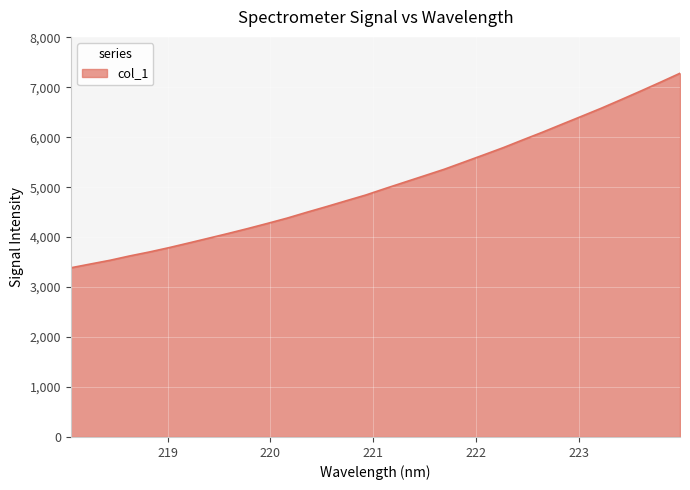

What is the smallest value displayed?

3385.6